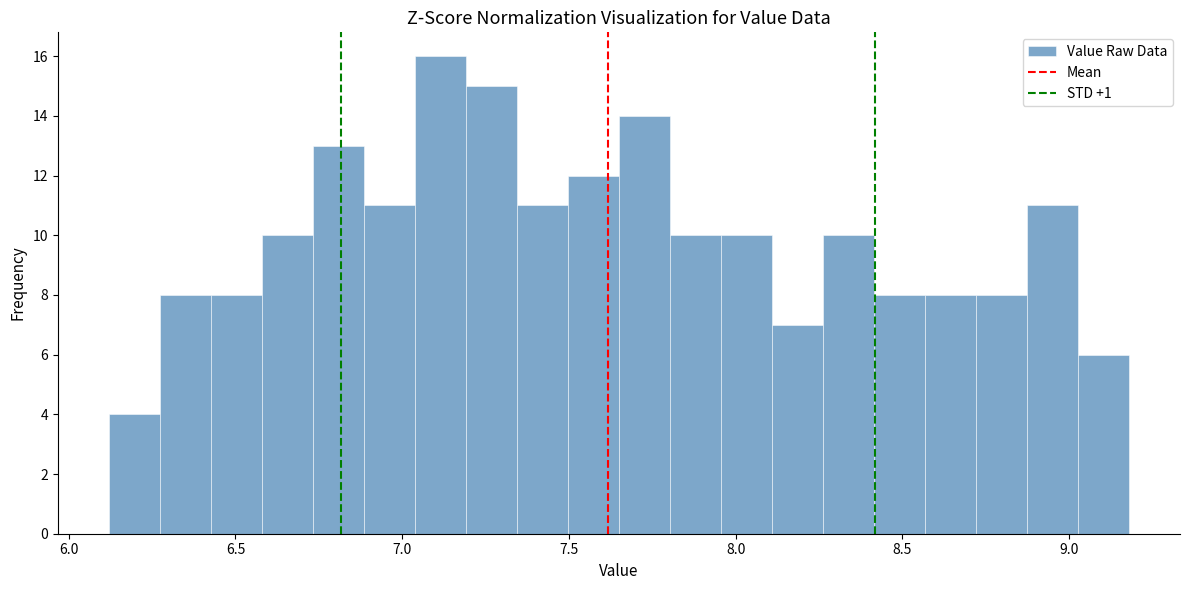

Read against the x-axis, roughly where is the centre of the tallest bar?

7.10